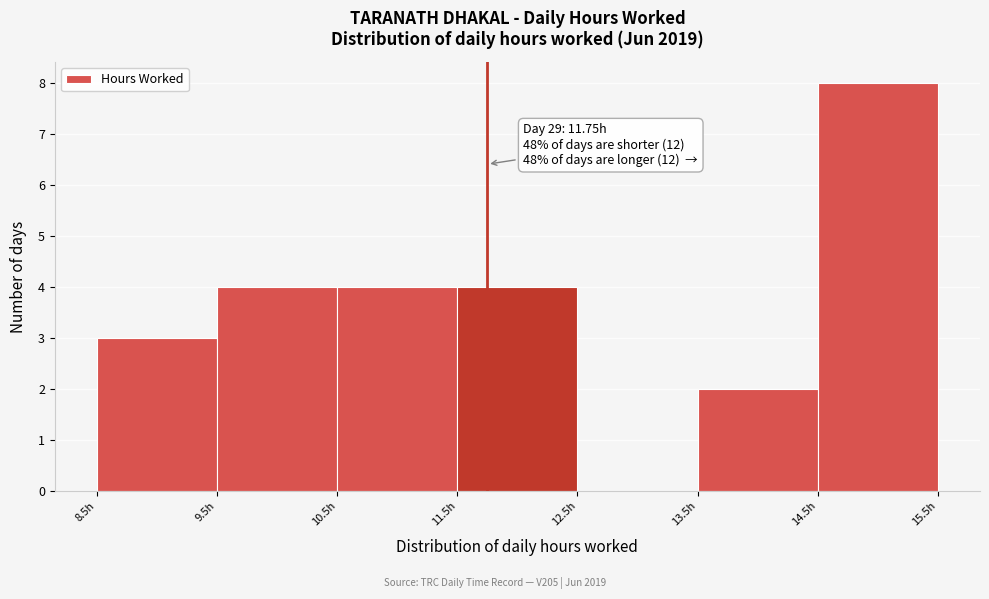

Which range on the x-axis has the tallest bar?

14.5 to 15.5